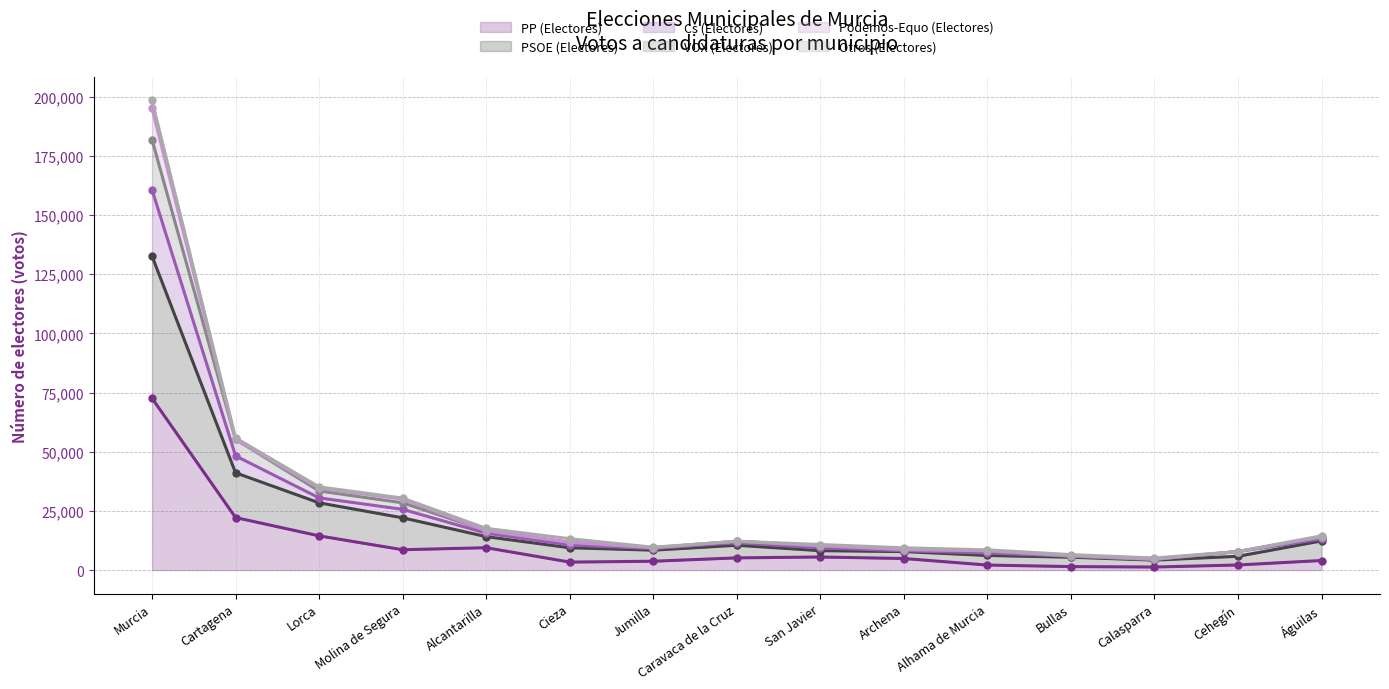

The value of PP (Electores) at Alcantarilla is 9472. True or false?

True